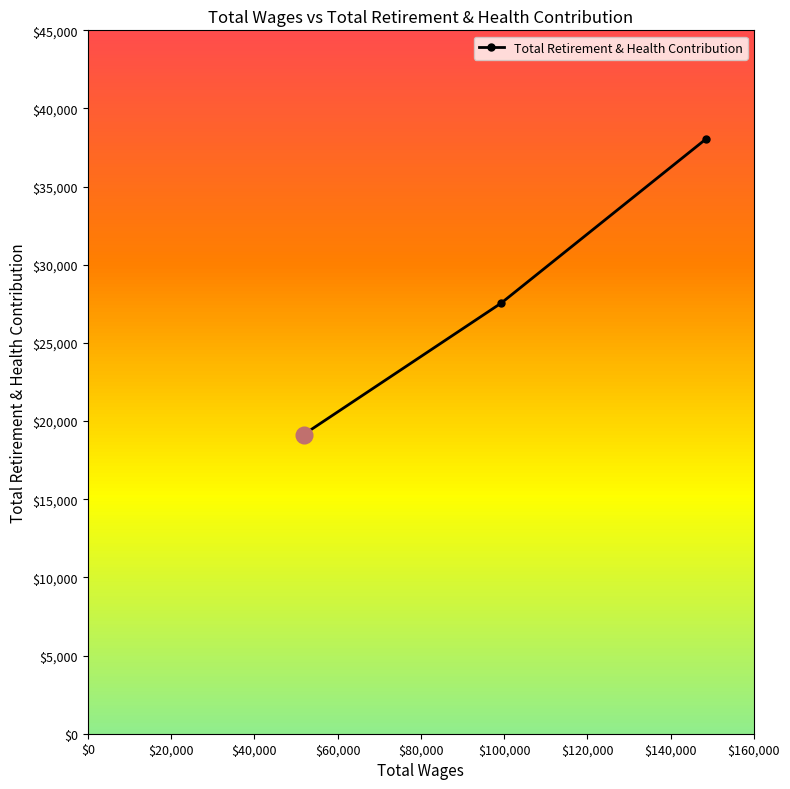

Count the number of values greater than 27547.

1